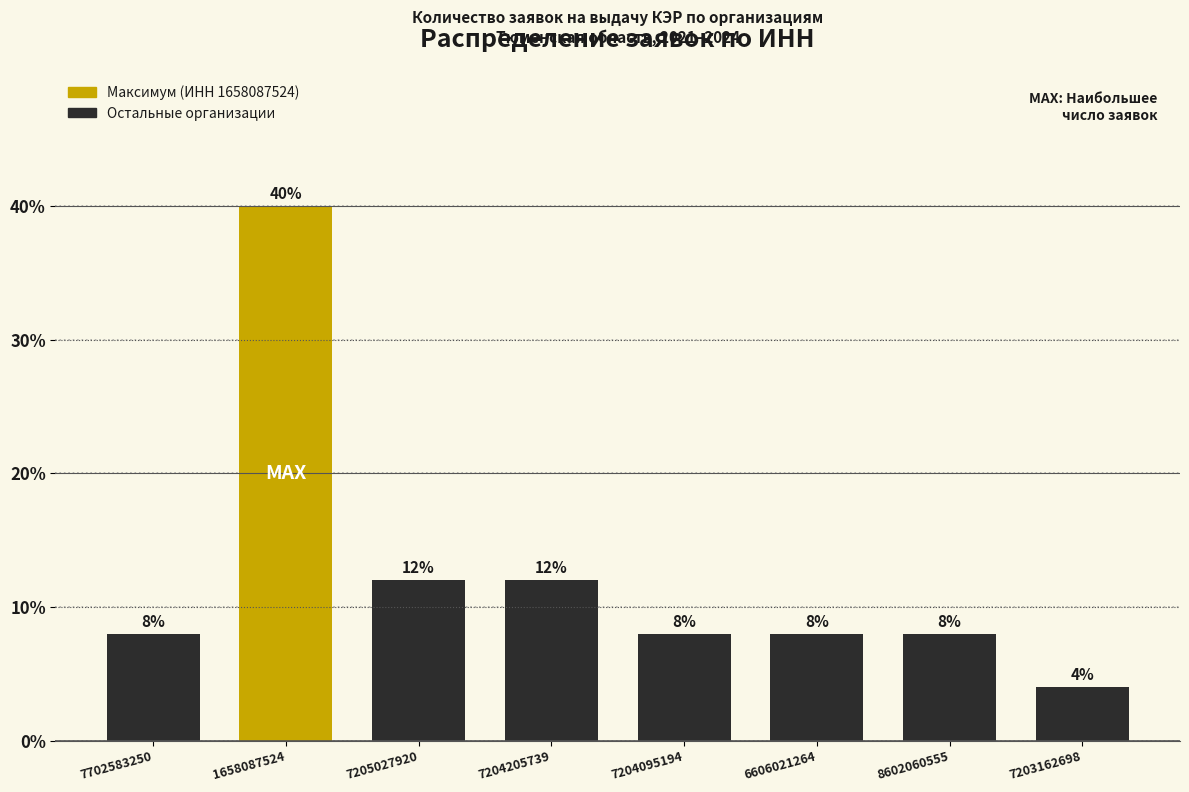

Reading left to right, extract all data points from this chart.

7702583250=8	1658087524=40	7205027920=12	7204205739=12	7204095194=8	6606021264=8	8602060555=8	7203162698=4